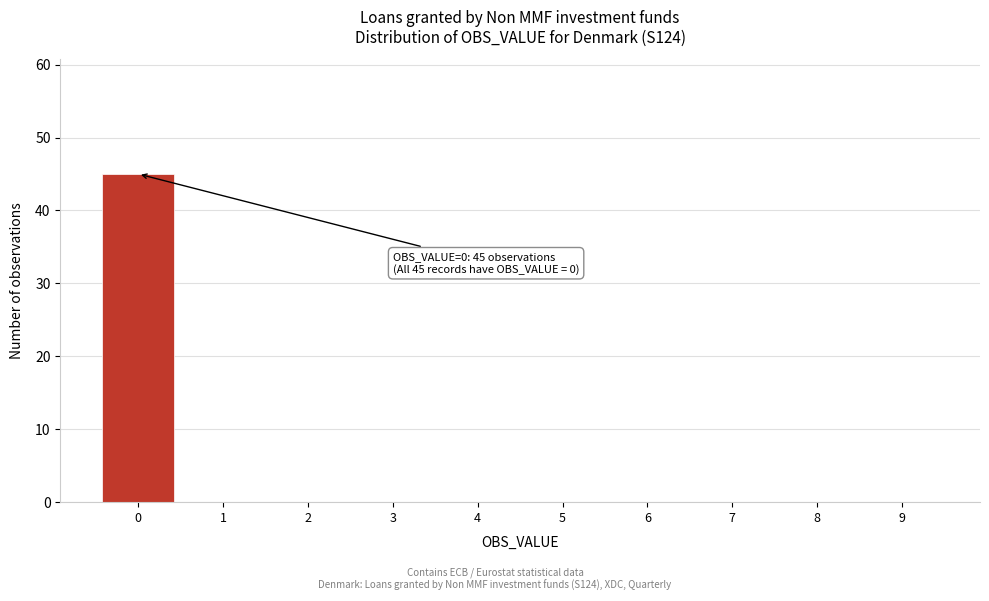

Which range on the x-axis has the tallest bar?

-0.5 to 0.5